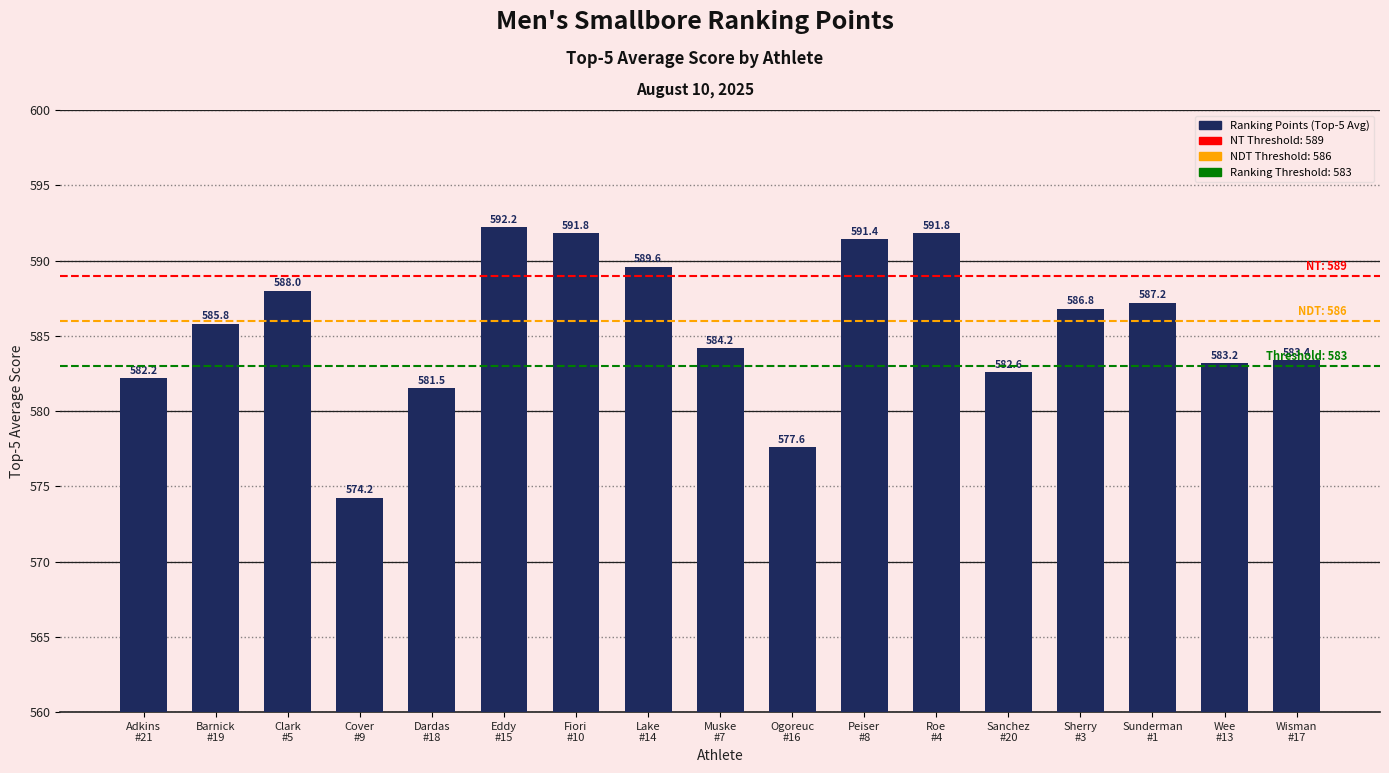

What is the average value?

585.5